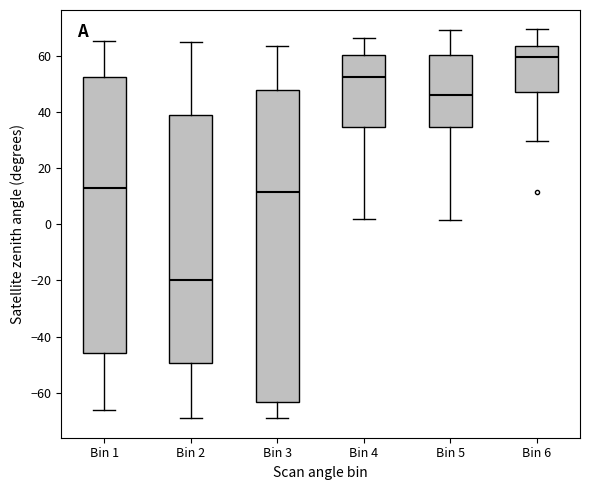

Where does the median line of the box for Bin 1 sit on the y-axis? The values are not printed on the chart, so give them approximately, as read against the axis.

12